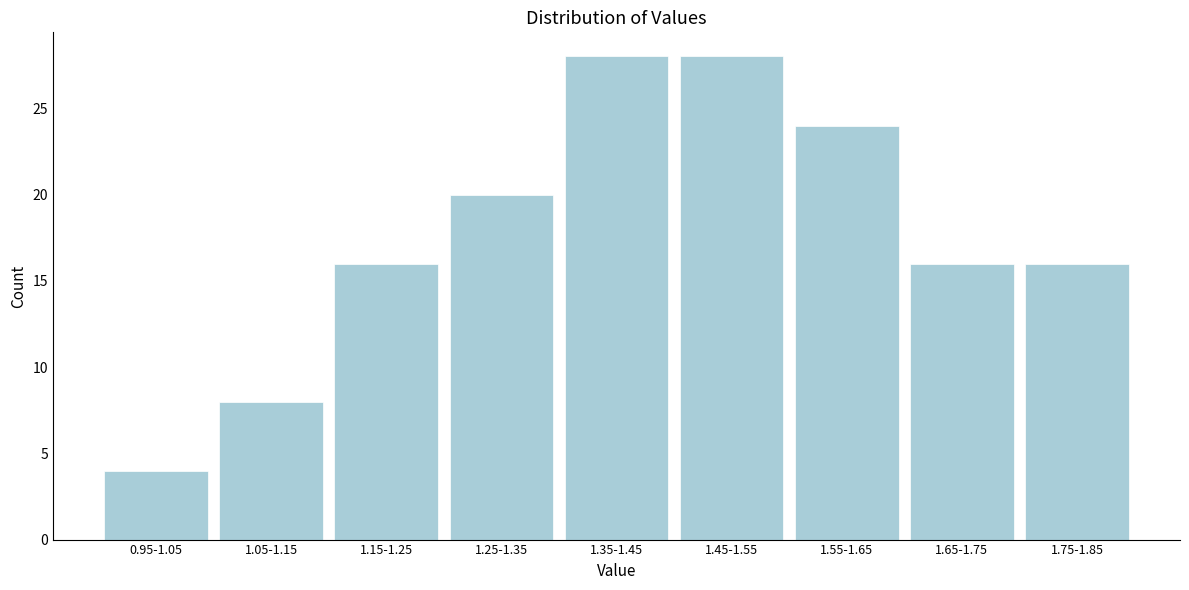

Reading left to right, extract all data points from this chart.

4	8	16	20	28	28	24	16	16